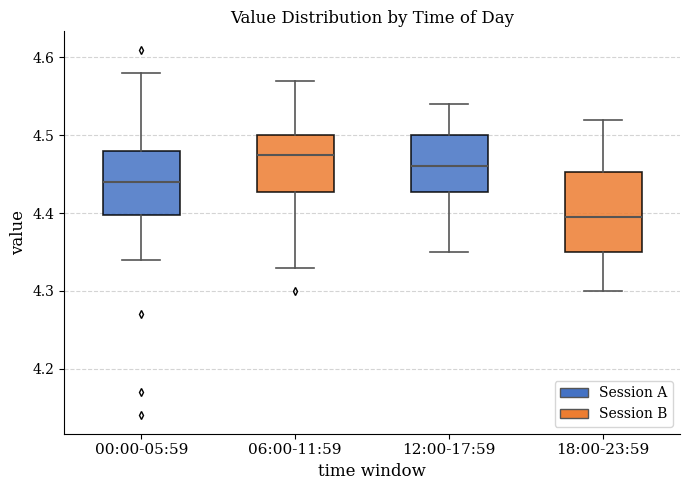

Comparing the boxes themselves (not the whiskers), which one is the tallest?

18:00-23:59